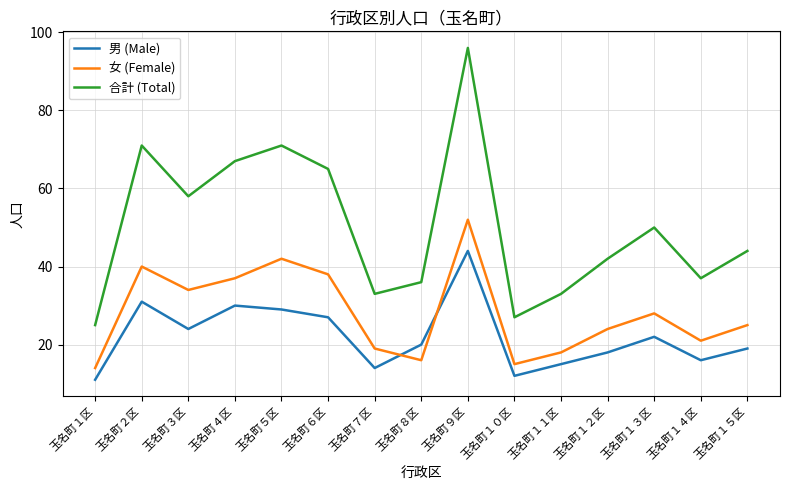

Reading left to right, list all the values displayed in this chart.

男 (Male): 玉名町１区=11	玉名町２区=31	玉名町３区=24	玉名町４区=30	玉名町５区=29	玉名町６区=27	玉名町７区=14	玉名町８区=20	玉名町９区=44	玉名町１０区=12	玉名町１１区=15	玉名町１２区=18	玉名町１３区=22	玉名町１４区=16	玉名町１５区=19
女 (Female): 玉名町１区=14	玉名町２区=40	玉名町３区=34	玉名町４区=37	玉名町５区=42	玉名町６区=38	玉名町７区=19	玉名町８区=16	玉名町９区=52	玉名町１０区=15	玉名町１１区=18	玉名町１２区=24	玉名町１３区=28	玉名町１４区=21	玉名町１５区=25
合計 (Total): 玉名町１区=25	玉名町２区=71	玉名町３区=58	玉名町４区=67	玉名町５区=71	玉名町６区=65	玉名町７区=33	玉名町８区=36	玉名町９区=96	玉名町１０区=27	玉名町１１区=33	玉名町１２区=42	玉名町１３区=50	玉名町１４区=37	玉名町１５区=44